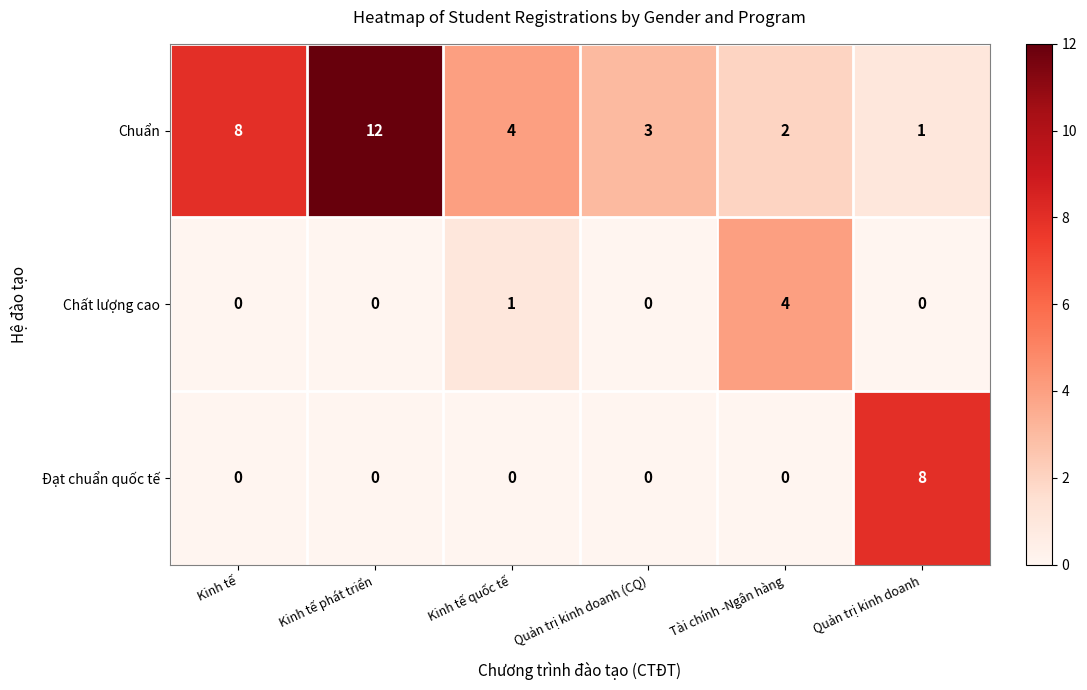

Which series has the widest spread of values?

Chuẩn